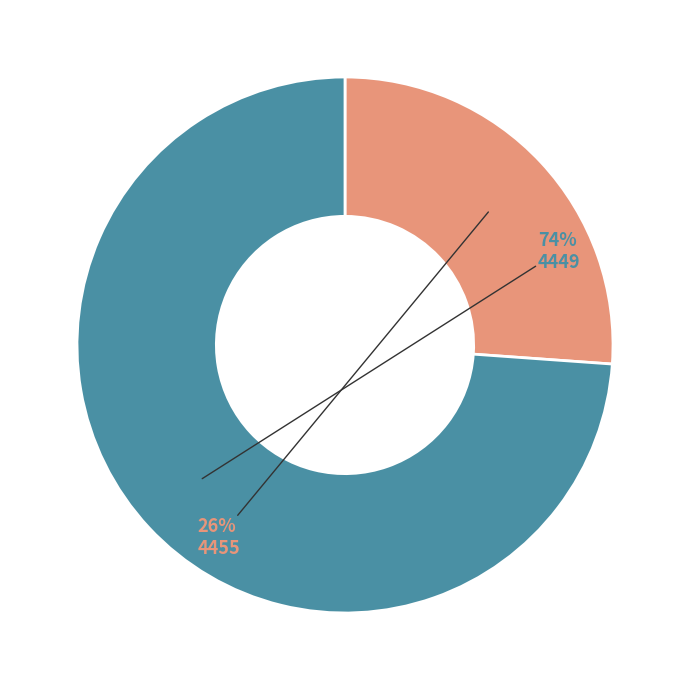

Is there any slice that represents more than half of the pie?

Yes